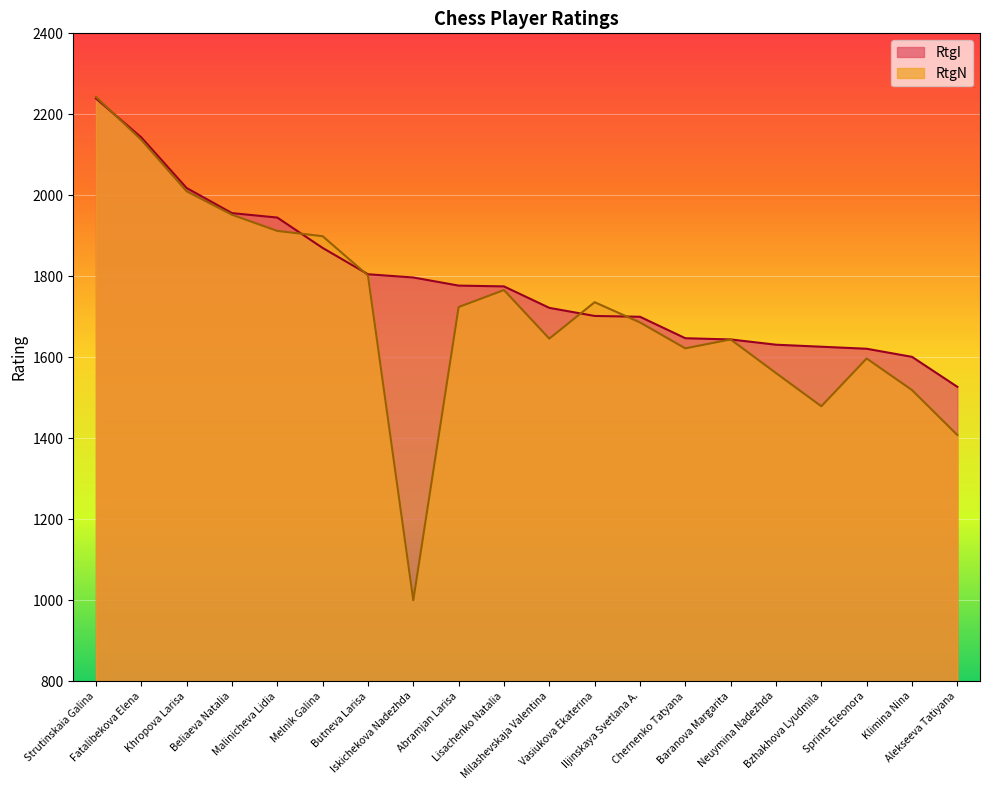

Which label corresponds to the smallest value in the chart?

Iskichekova Nadezhda